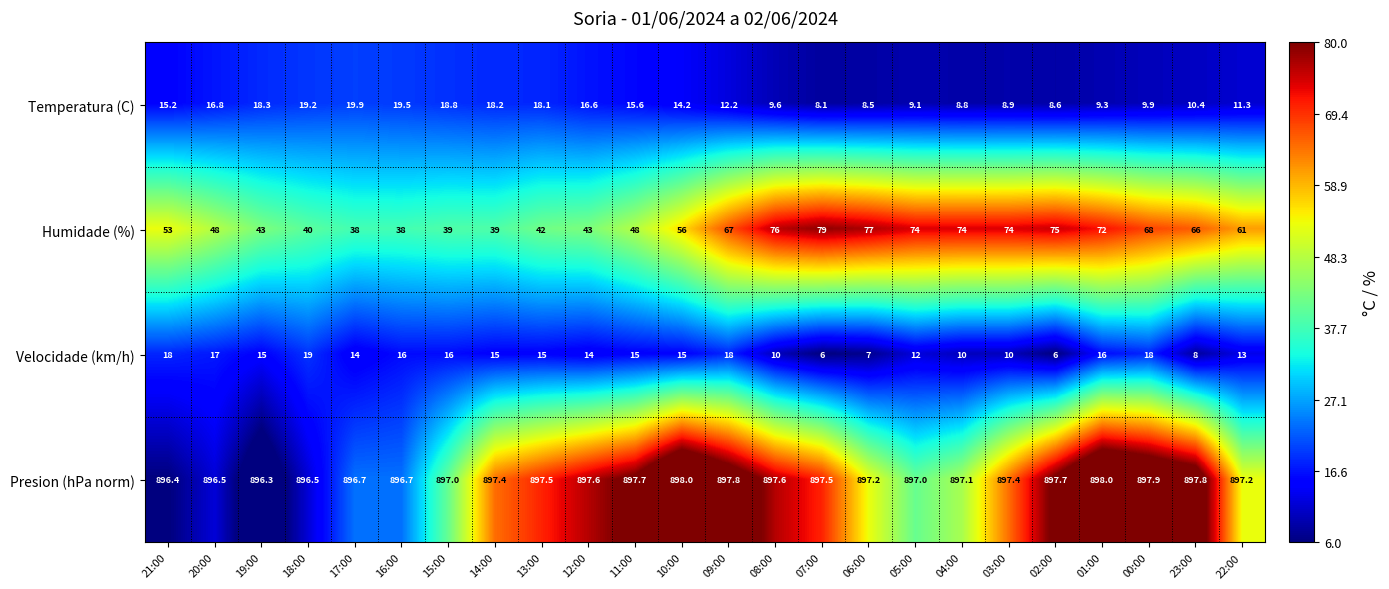

What is the difference between the Humidade (%) values at 20:00 and 05:00?

26.0